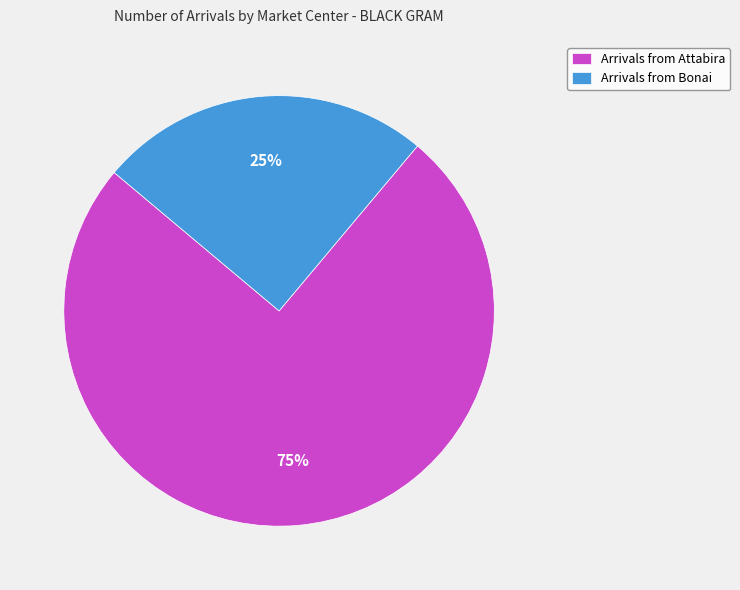

The Arrivals from Bonai slice represents 25% of the pie. True or false?

True